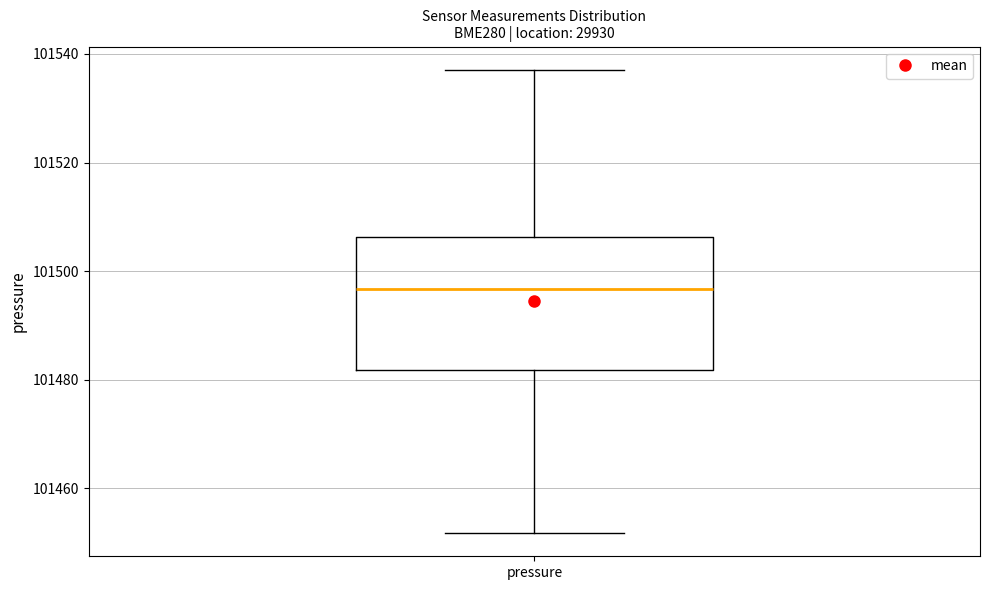

Transcribe this box plot: give where the median line is, the range the box spans, and where the two whiskers end, as read against the y-axis. The values are not printed on the chart, so give them approximately, as read against the axis.

median 101496, box 101482 to 101506, whiskers 101452 to 101538